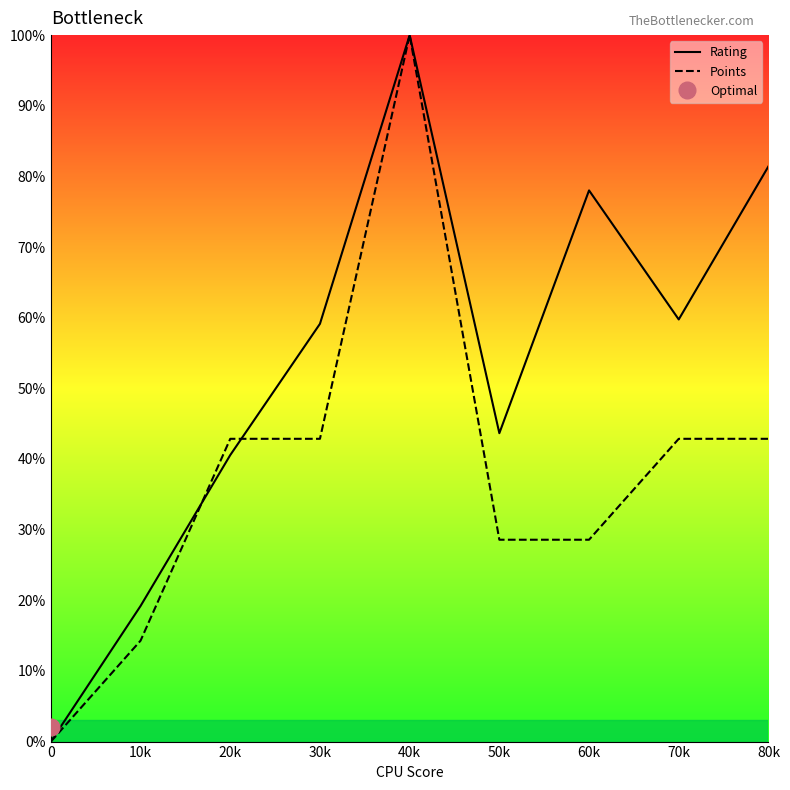

What is the difference between the maximum and second lowest values in the Rating series?

80.8